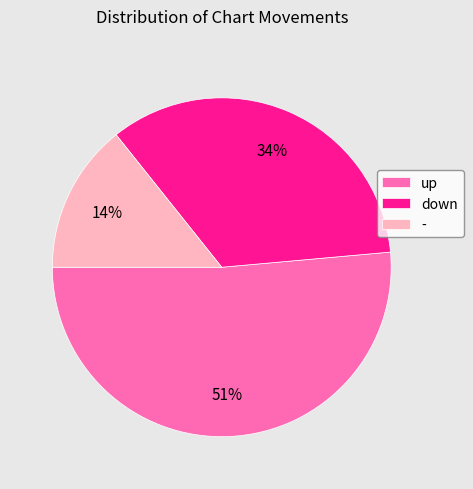

Between - and up, which is larger?

up